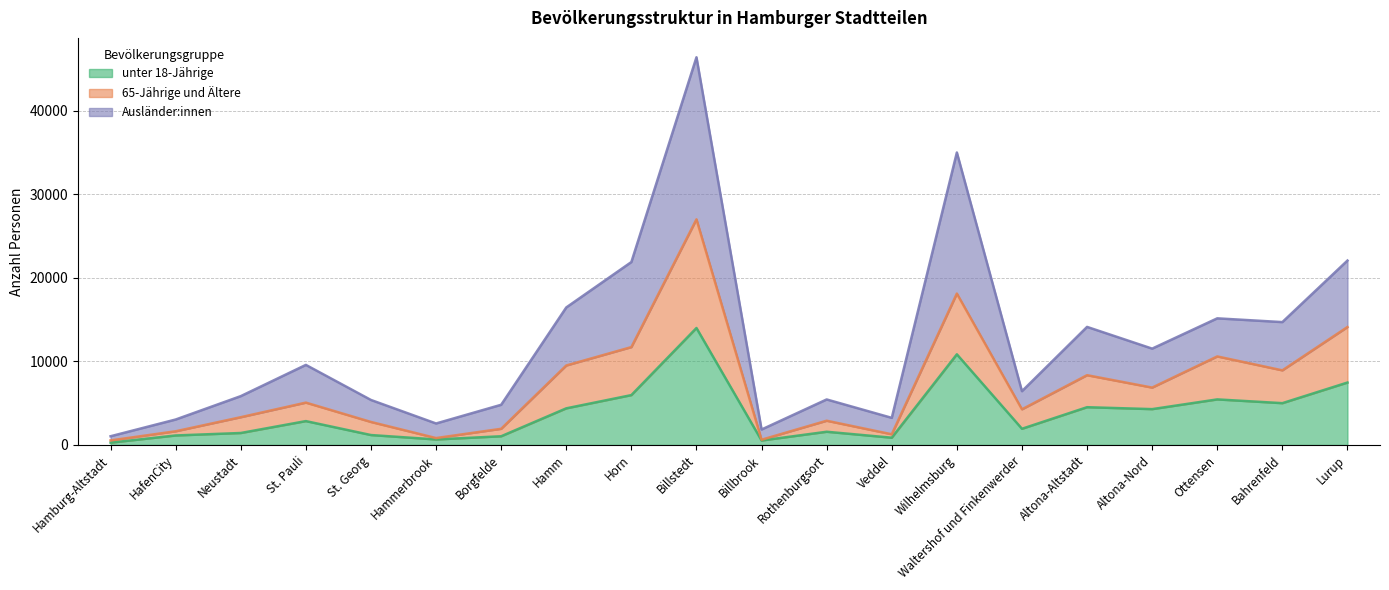

The value of 65-Jährige und Ältere at Neustadt is 2093. True or false?

False